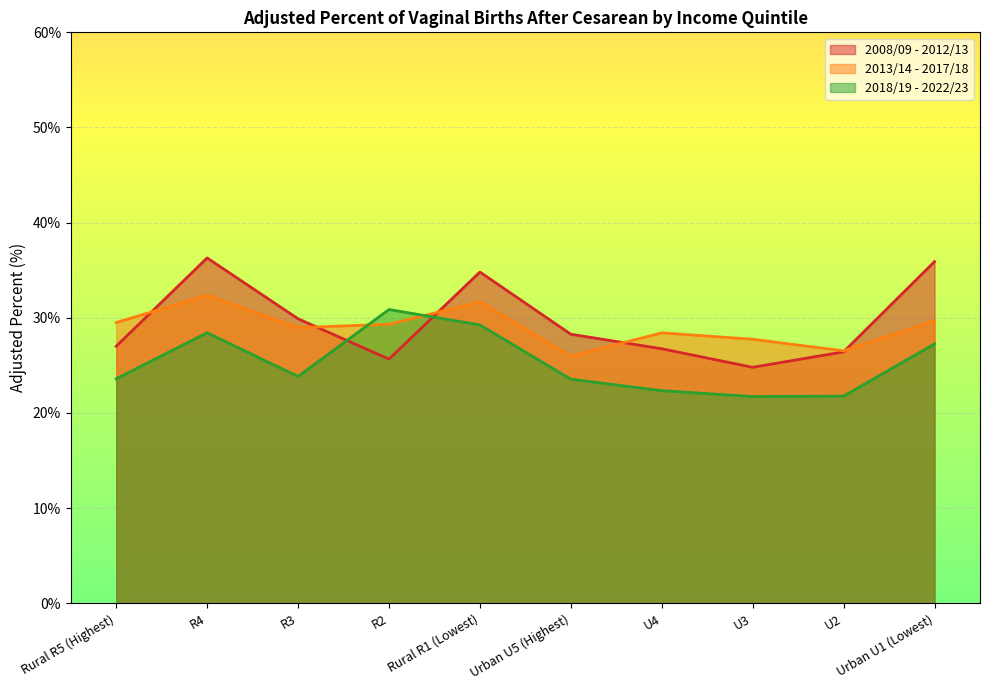

True or false: 2008/09 - 2012/13 and 2013/14 - 2017/18 intersect in this chart.

True